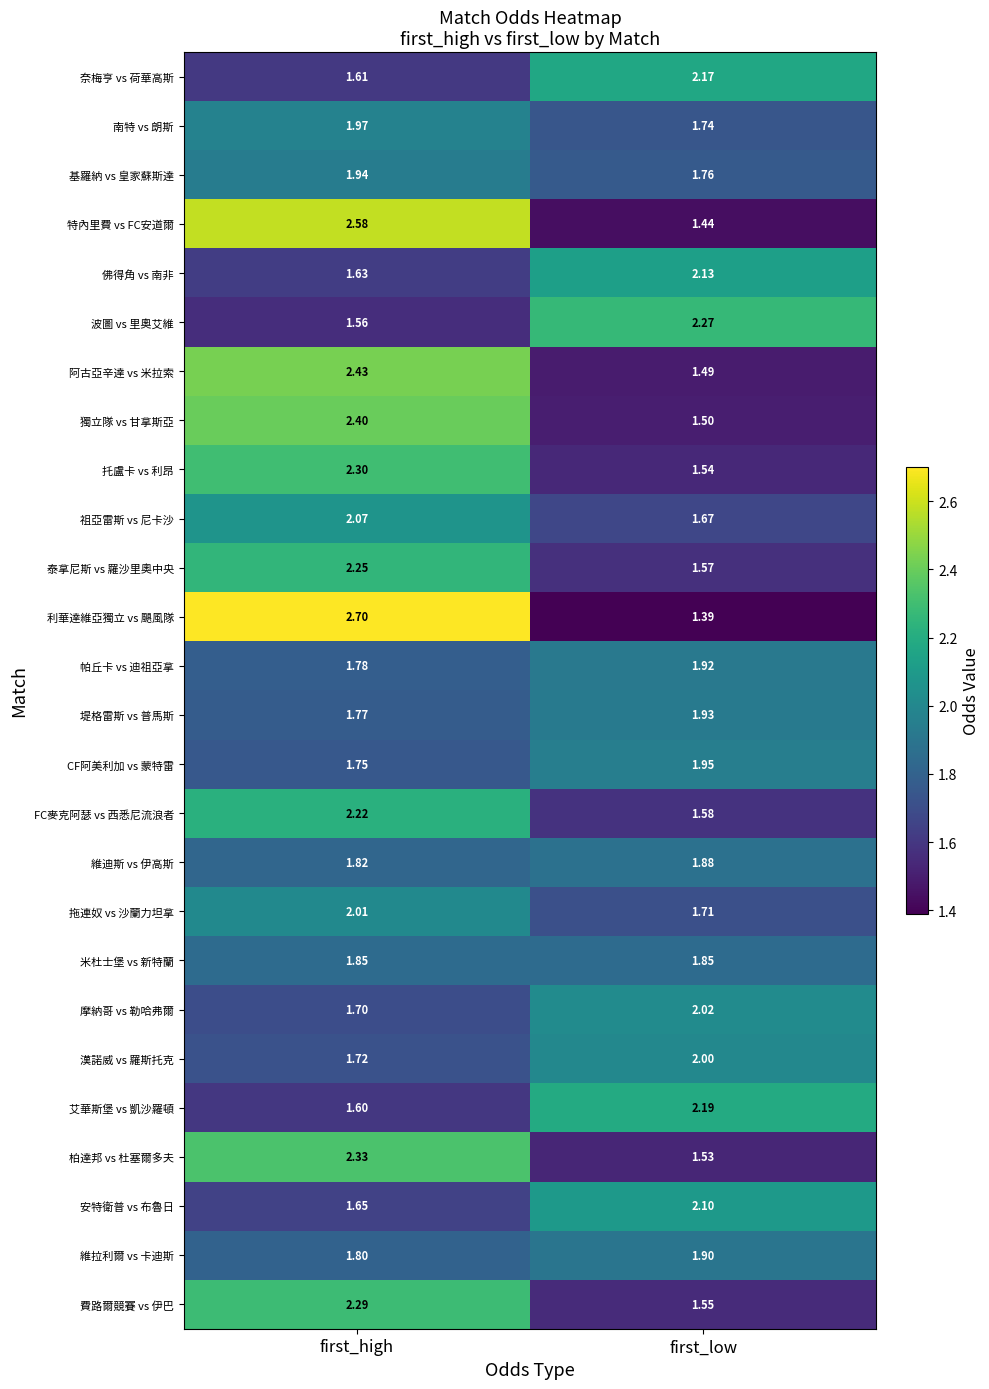

What is the difference between the highest and lowest values at first_low?

0.9